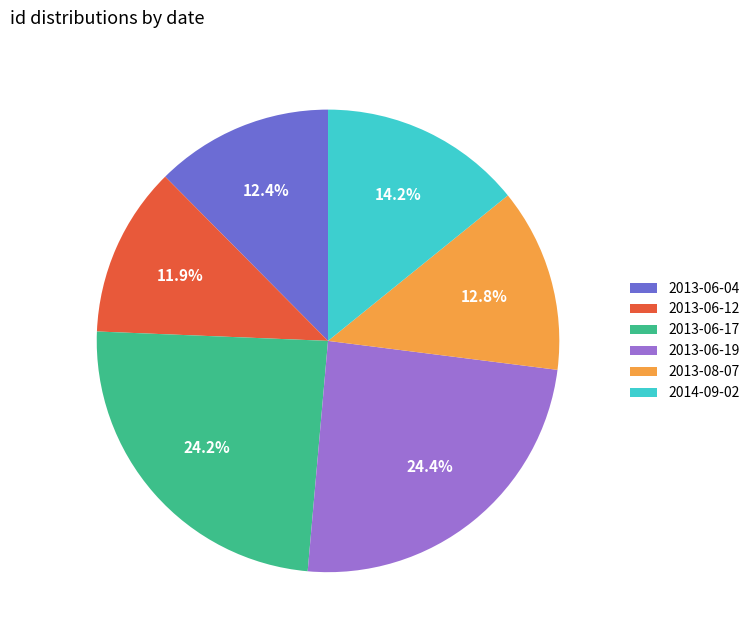

To the nearest percent, what is the average slice percentage?

17%